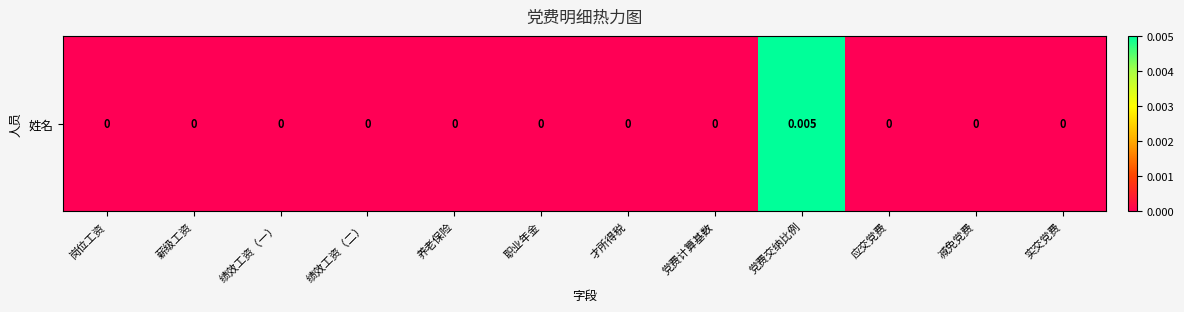

List the labels in order of value, largest first.

党费交纳比例, 岗位工资, 薪级工资, 绩效工资（一）, 绩效工资（二）, 养老保险, 职业年金, 才所得税, 党费计算基数, 应交党费, 减免党费, 实交党费